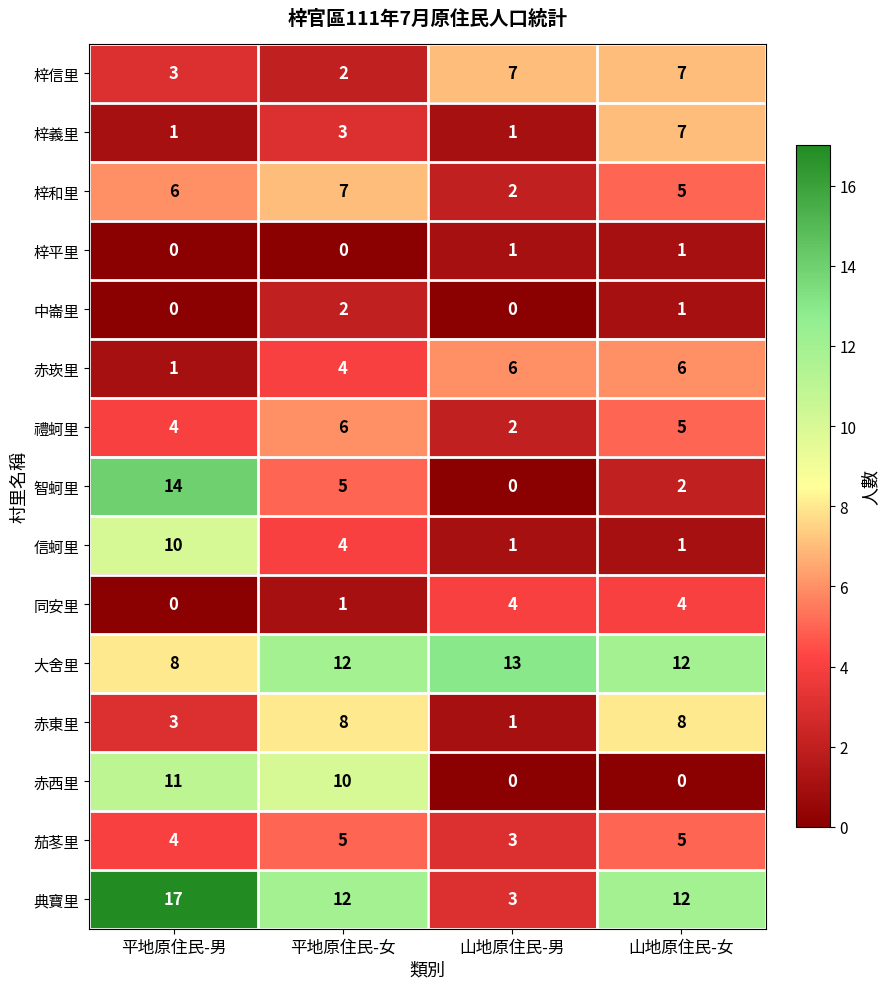

List the labels in order of 智蚵里 value, smallest first.

山地原住民-男, 山地原住民-女, 平地原住民-女, 平地原住民-男